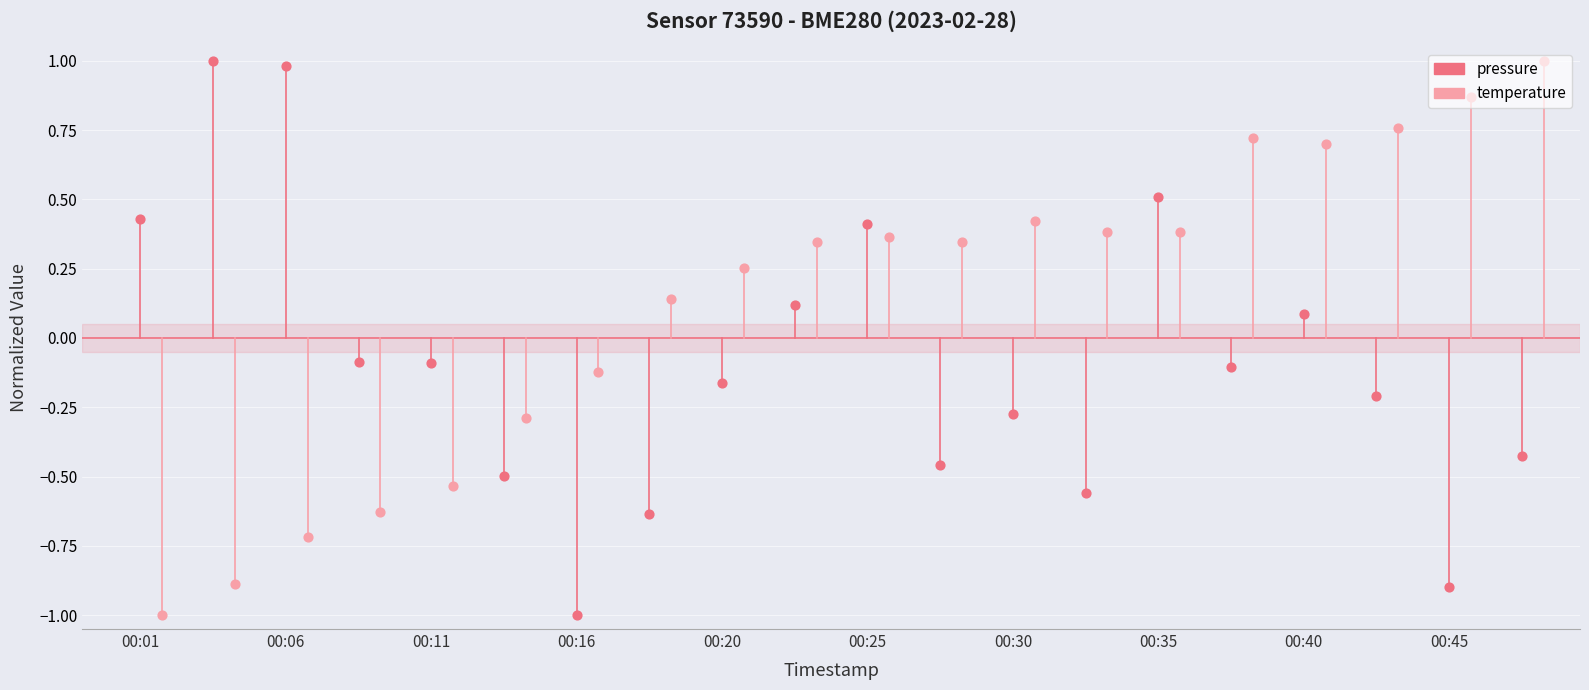

Is the value of temperature at 11 greater than the value of pressure at 00:01?

No